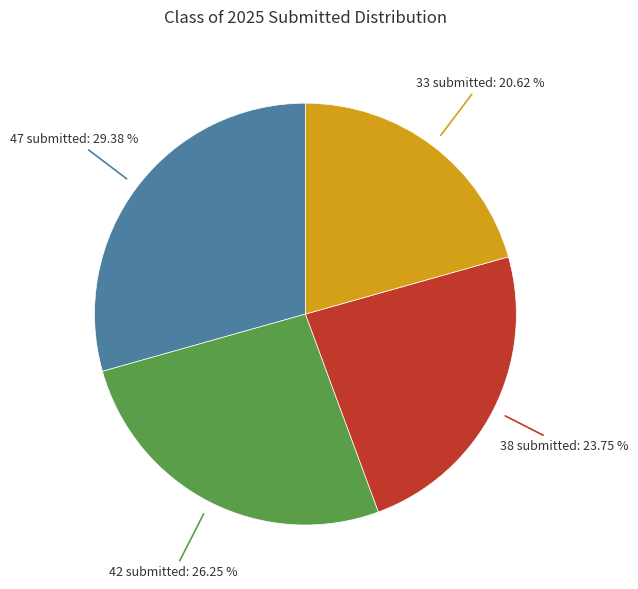

Is there a majority slice in this chart?

No